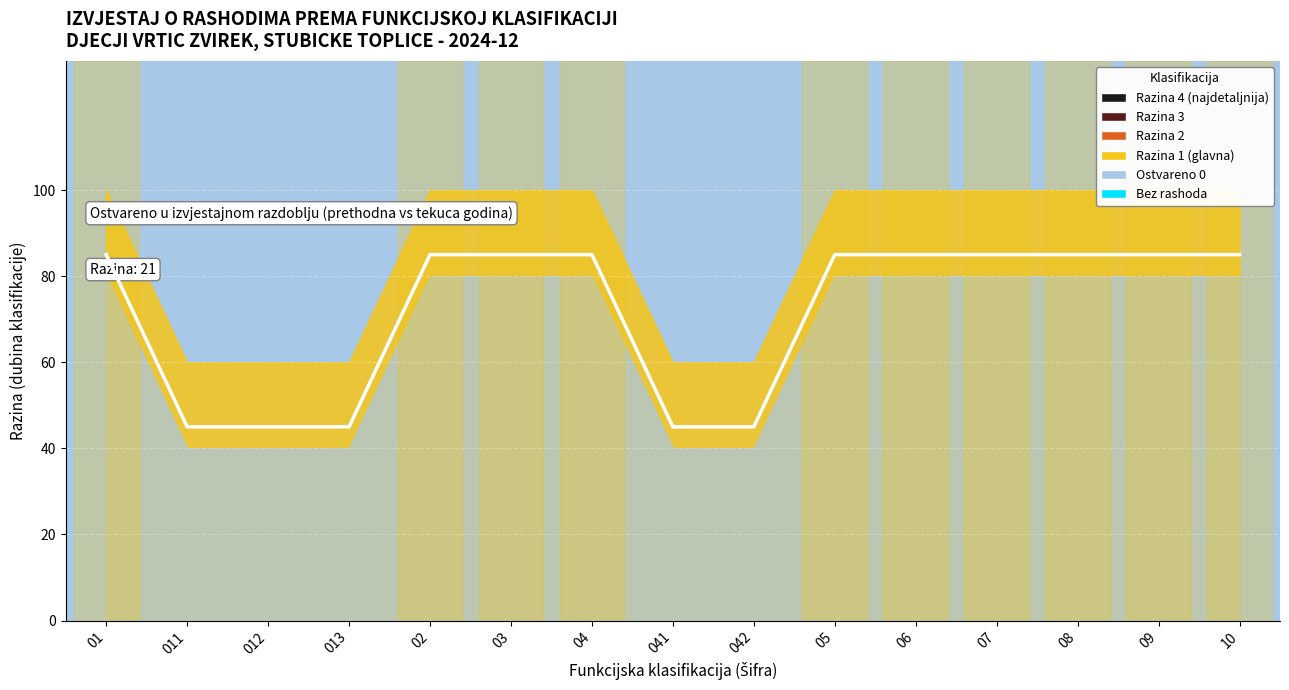

Is this an area chart (filled region under the line)?

No